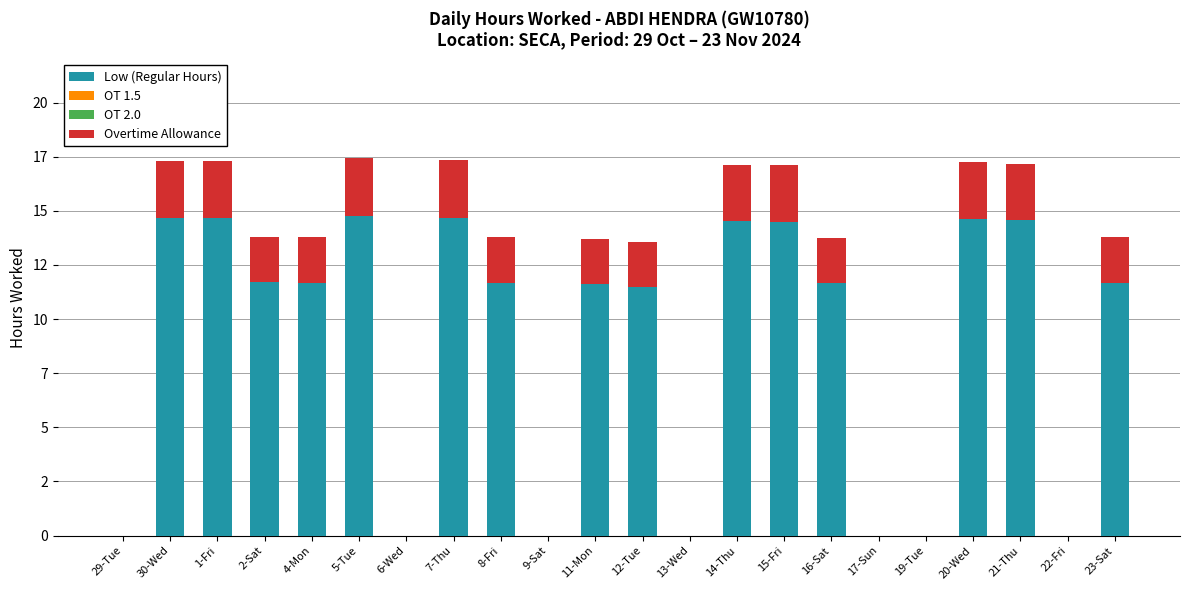

Does the chart contain stacked bars?

Yes